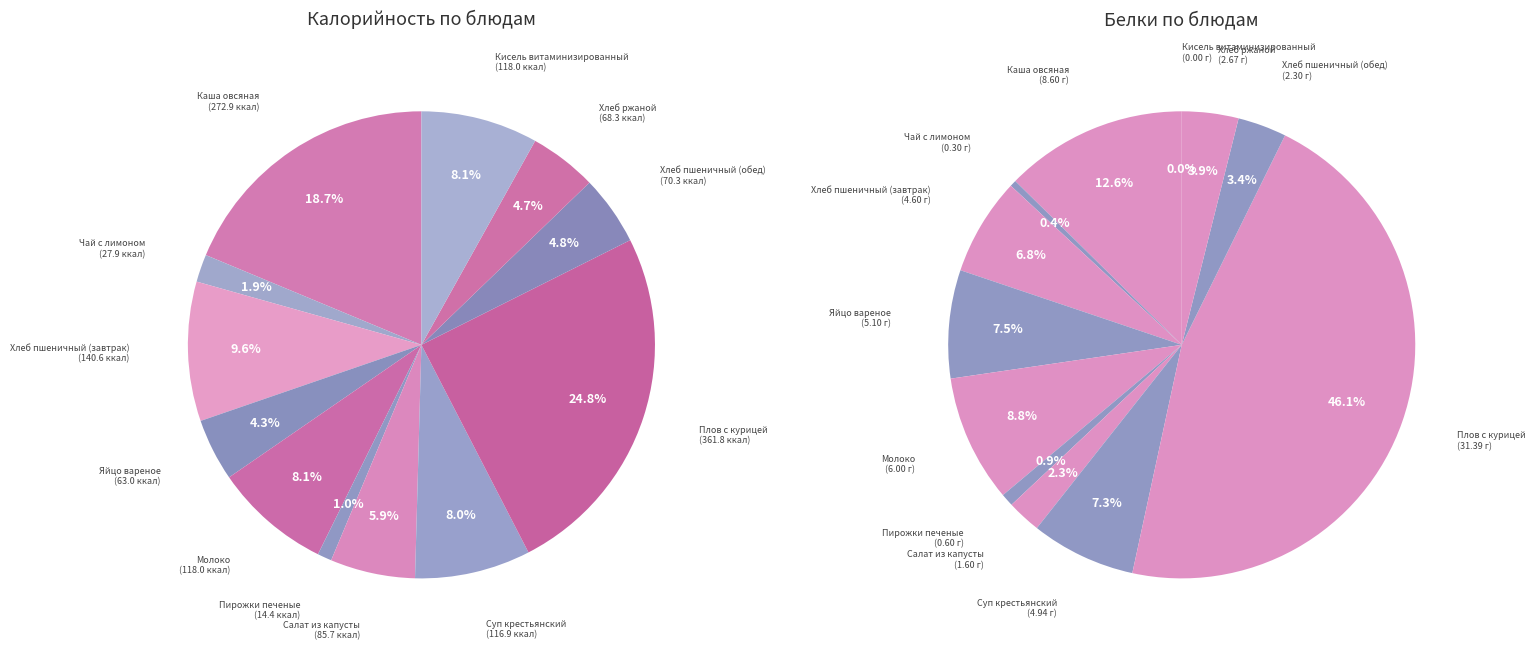

Approximately how many times larger is the value at Суп крестьянский compared to Плов с курицей?

0.3